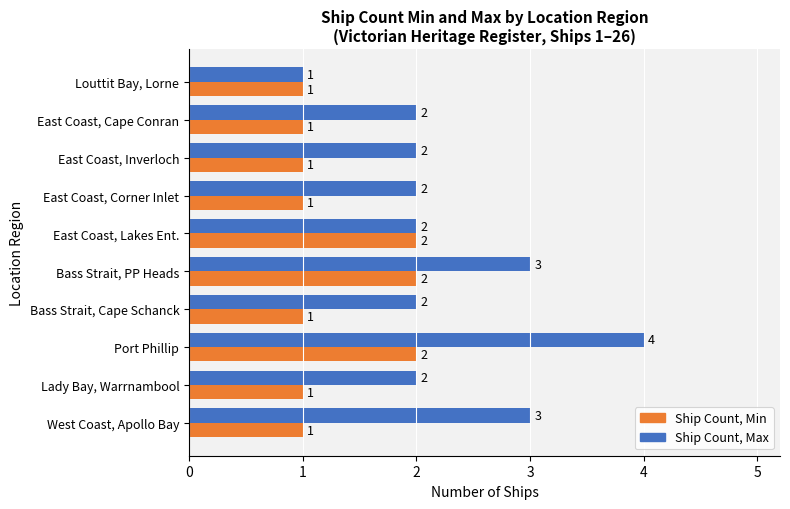

At which category is the sum across all series the highest?

Port Phillip